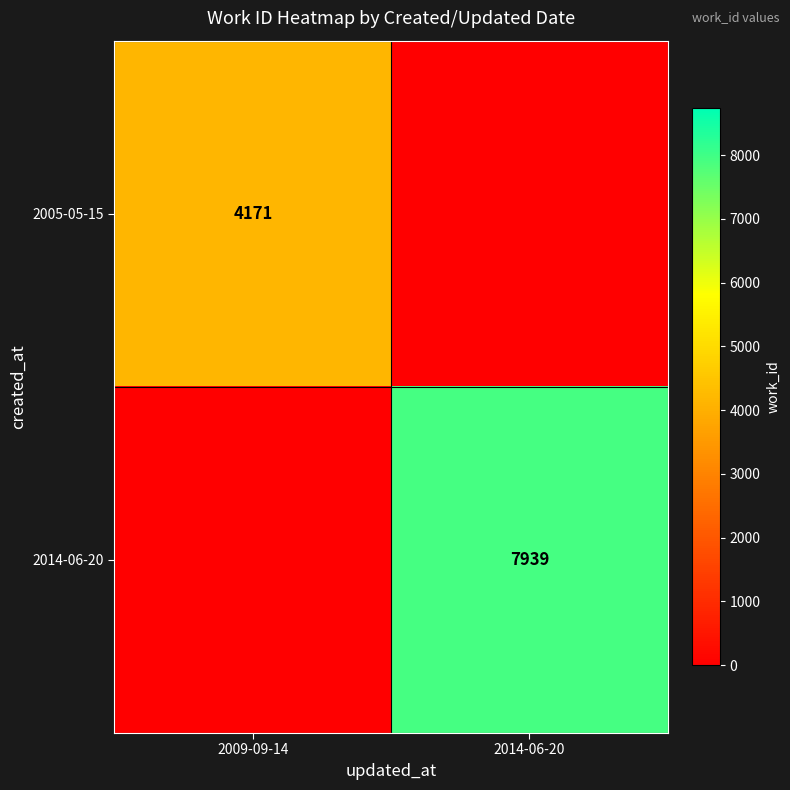

Is it true that 2005-05-15 equals 4171 at 2009-09-14?

True